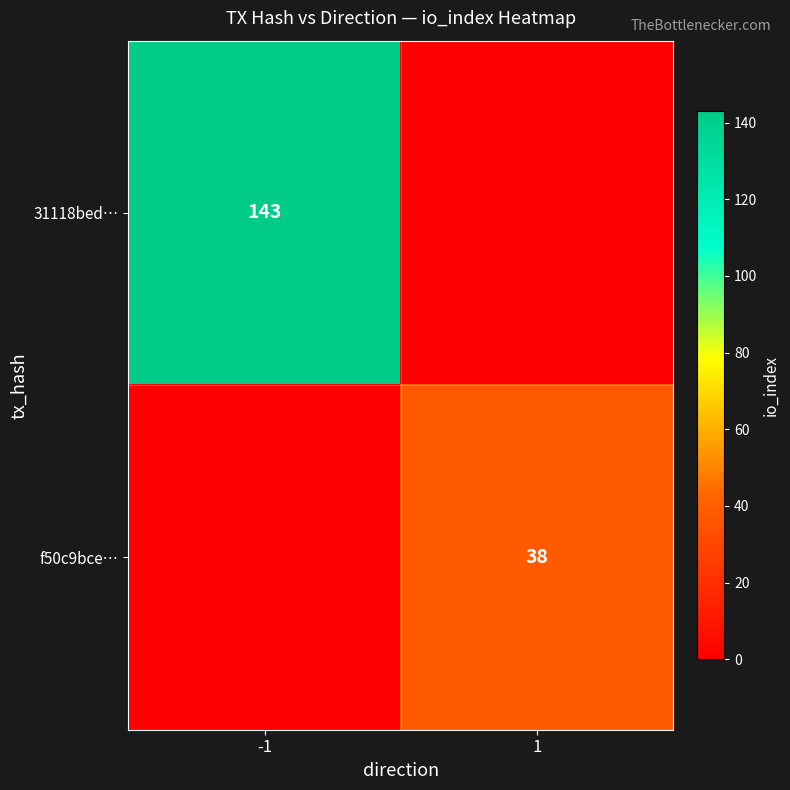

True or false: 31118bed… has a value of 198 at -1.

False